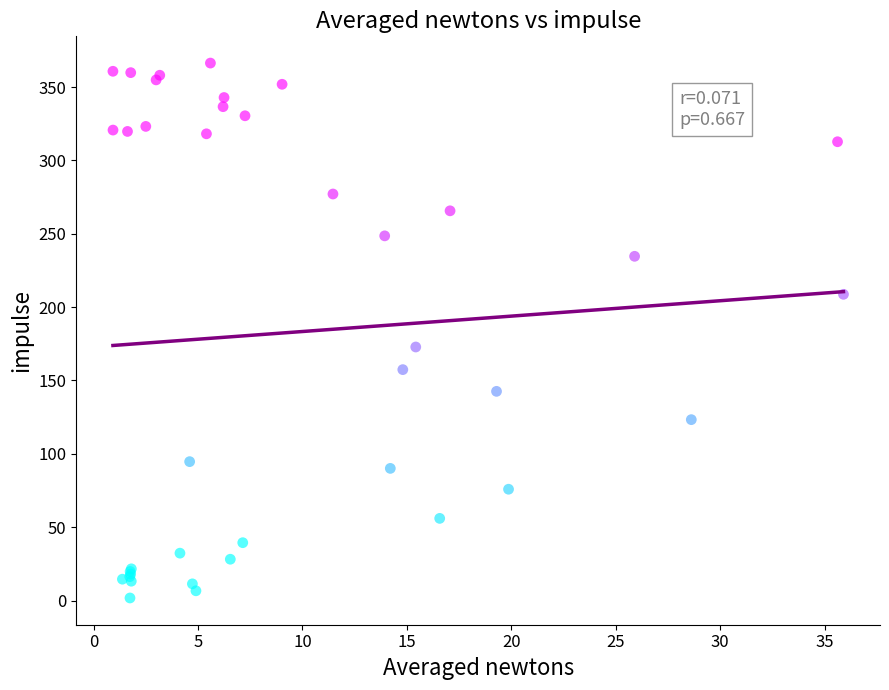

What Y value in the scatter plot is closest to 184?

172.8